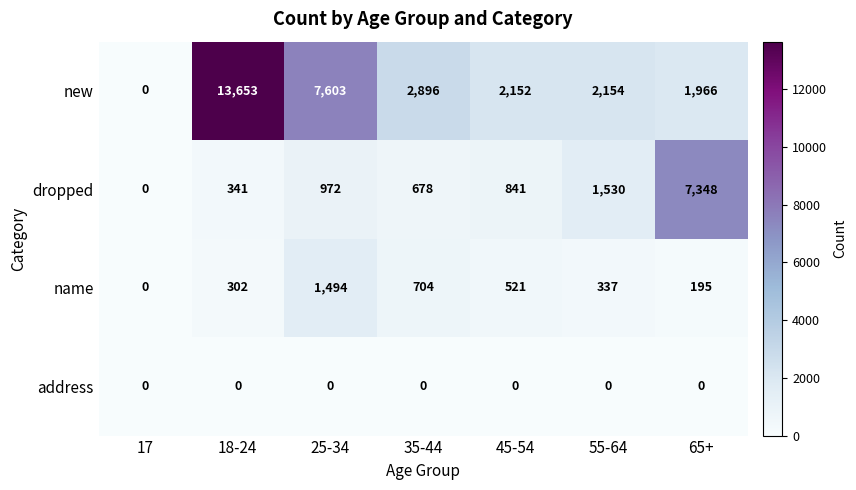

What is the spread (max minus min) of values at 25-34?

7603